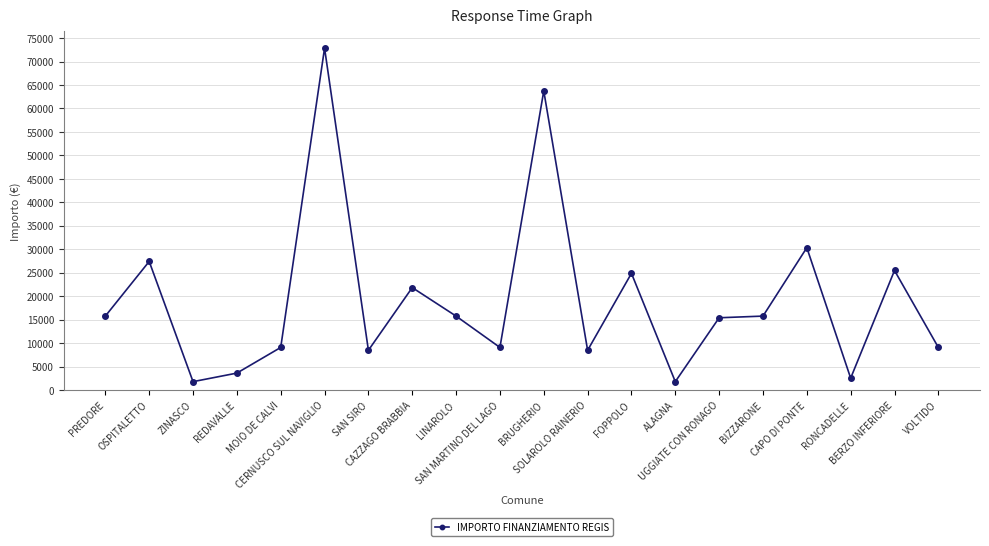

Reading left to right, list all the values displayed in this chart.

15782	27424	1821	3642	9105	72840	8498	21852	15782	9105	63735	8498	24887	1821	15426	15782	30350	2571	25494	9105